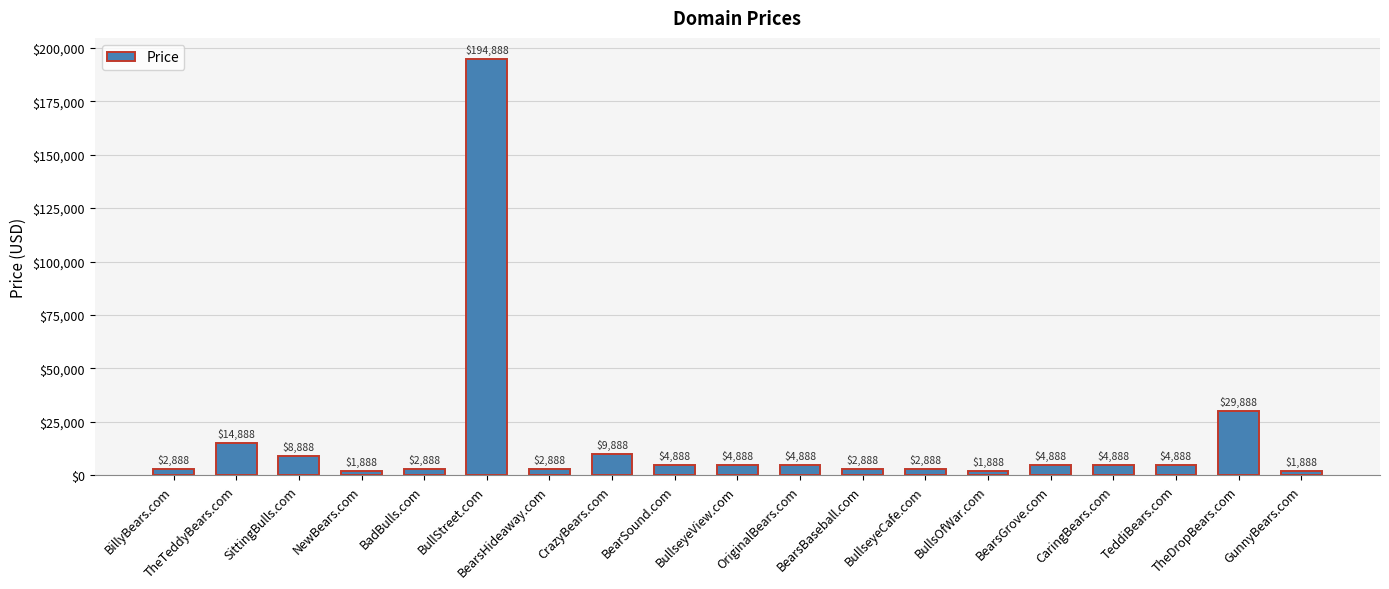

Is it true that the value at BillyBears.com is 2888?

True